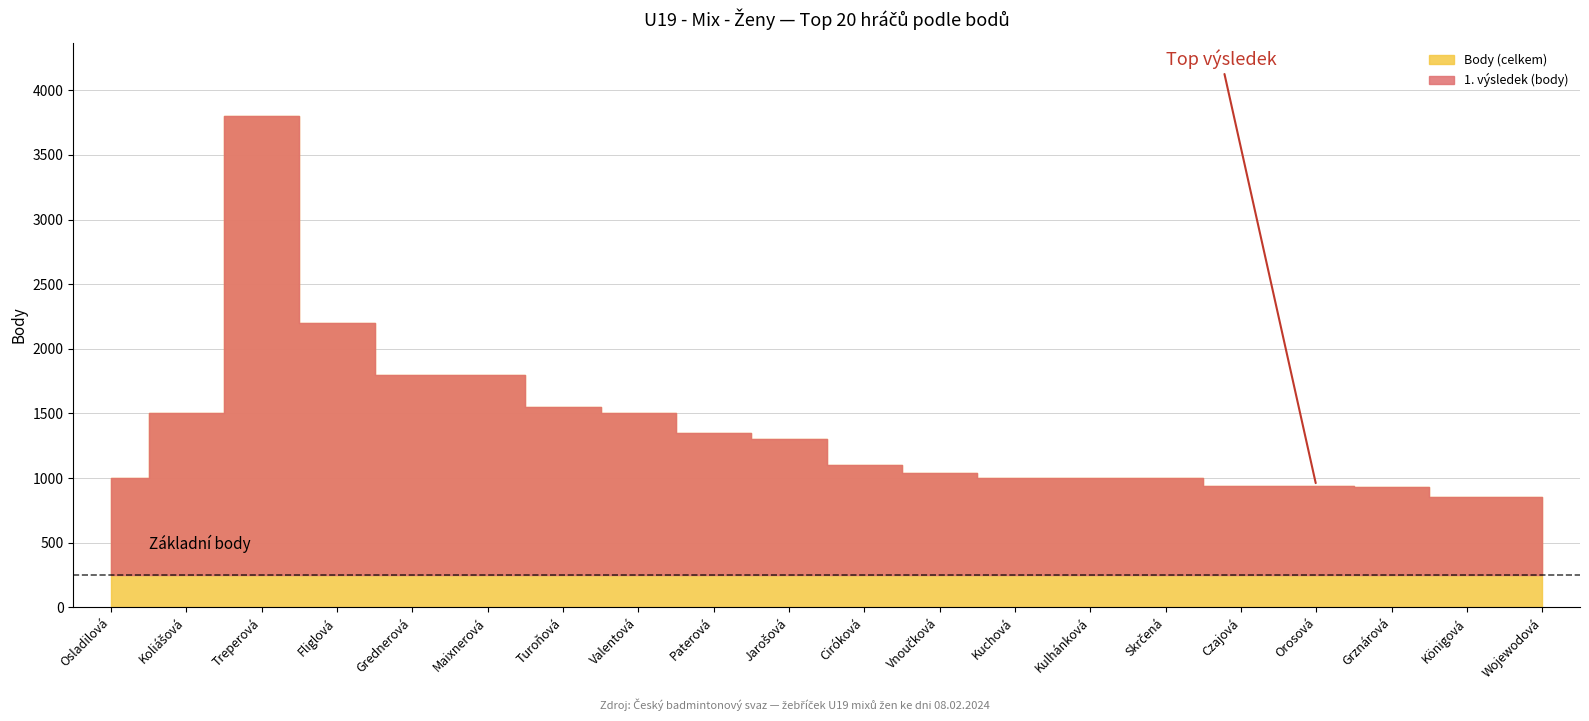

Does the chart have visible grid lines?

Yes